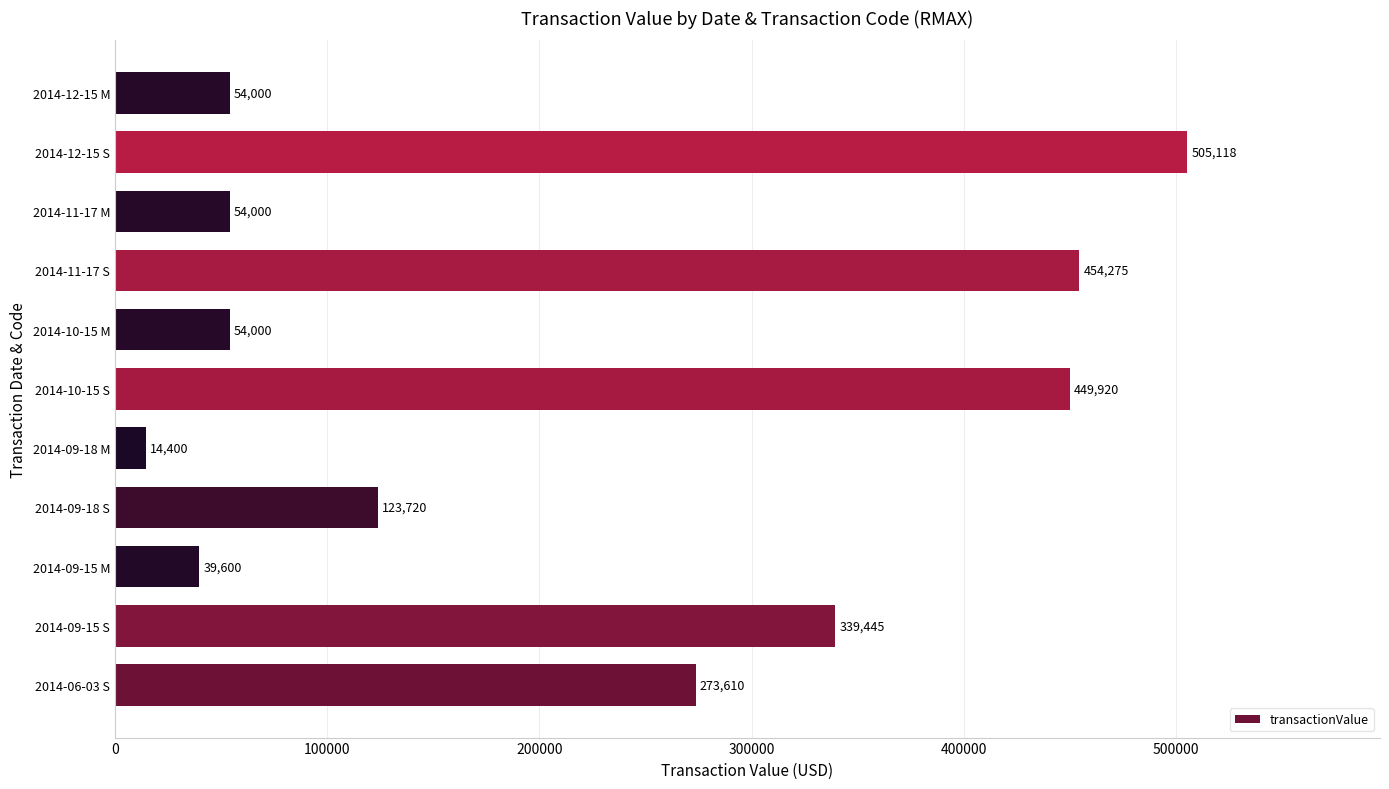

Reading bottom to top, what are all the values shown in this chart?

2014-06-03 S=273610	2014-09-15 S=339445	2014-09-15 M=39600	2014-09-18 S=123720	2014-09-18 M=14400	2014-10-15 S=449920	2014-10-15 M=54000	2014-11-17 S=454275	2014-11-17 M=54000	2014-12-15 S=505118	2014-12-15 M=54000